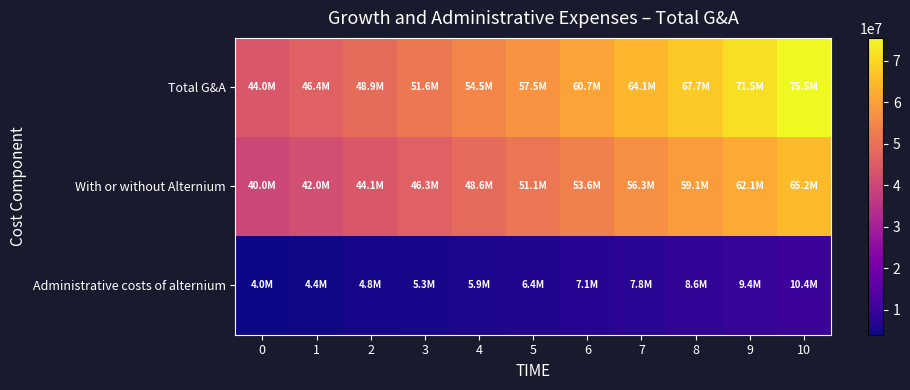

At how many categories does at least one series exceed 9474008?

11